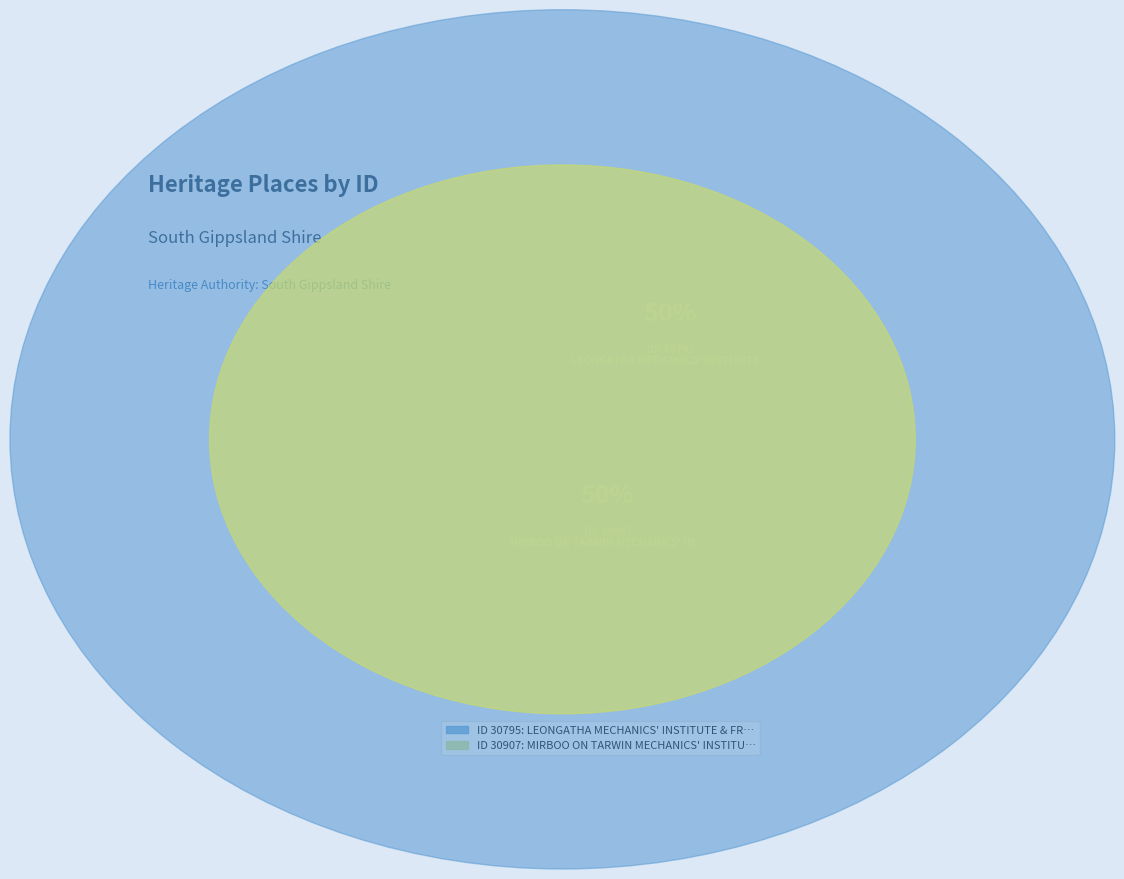

To the nearest percent, what is the average slice percentage?

50%